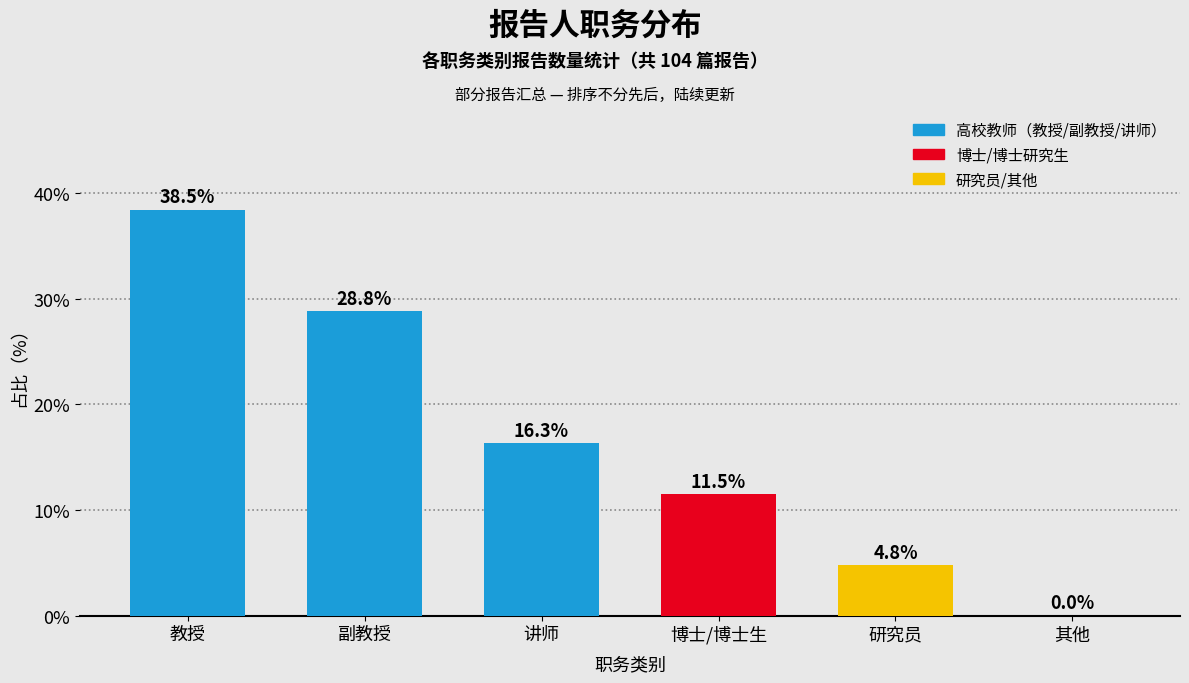

Reading left to right, what are all the values shown in this chart?

教授=38.5	副教授=28.8	讲师=16.3	博士/博士生=11.5	研究员=4.8	其他=0.0